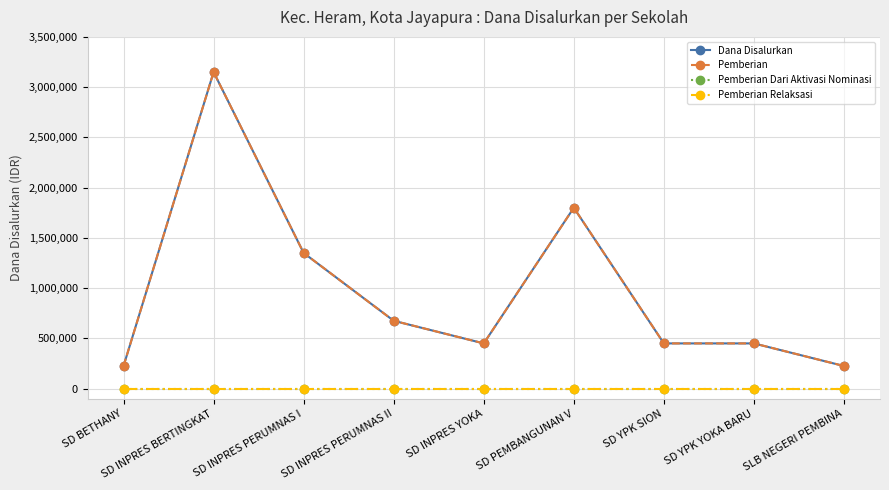

At which label does Pemberian Dari Aktivasi Nominasi reach its peak?

SD BETHANY